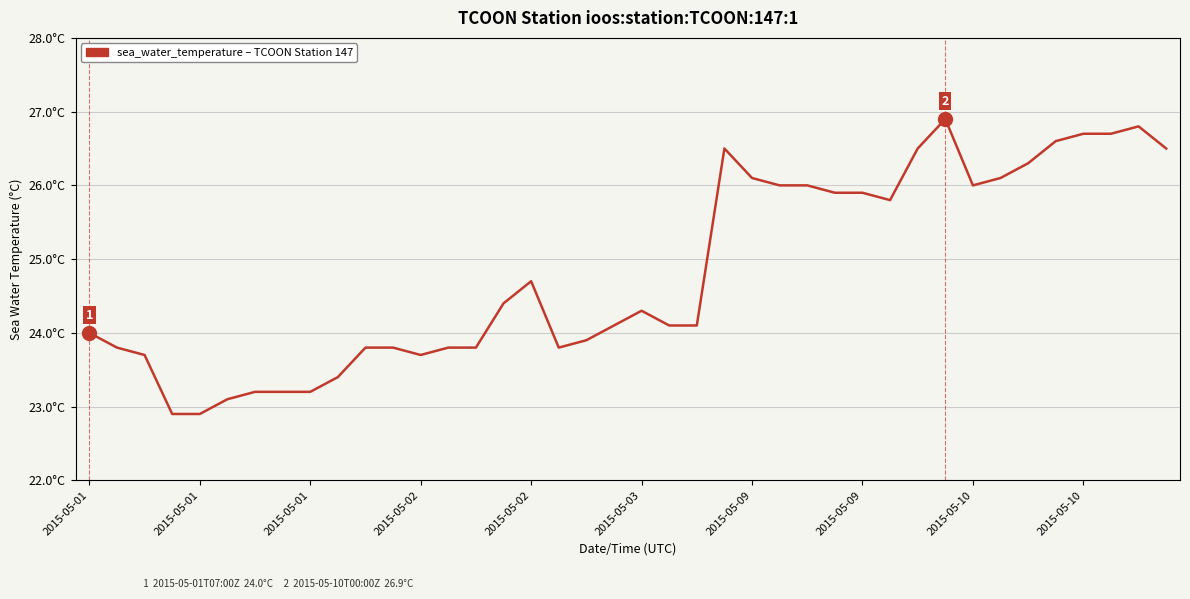

Does the chart display data point markers on the line(s)?

No